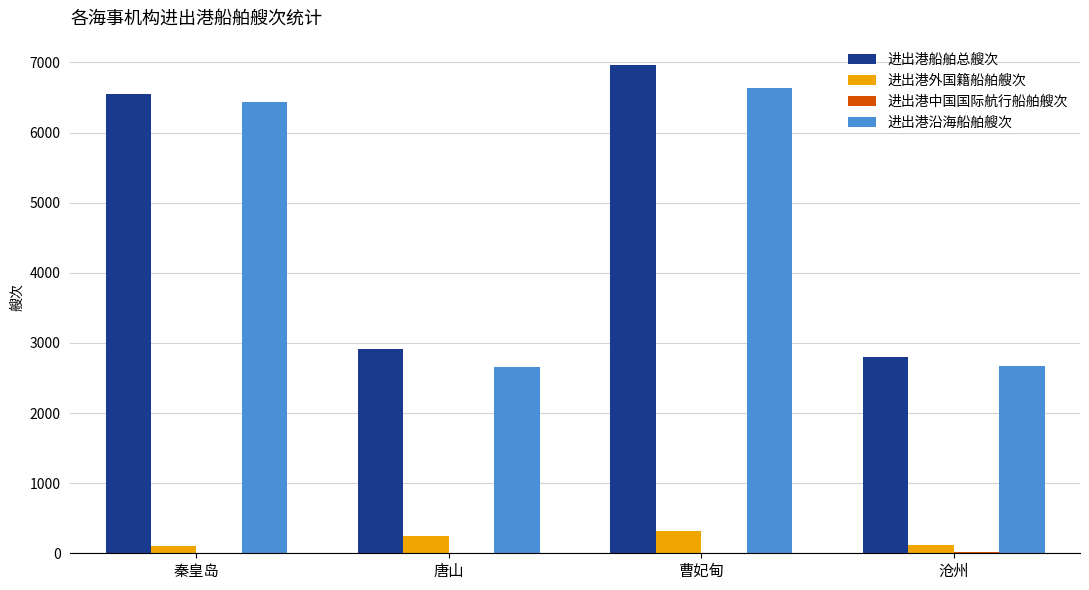

Is it true that 进出港沿海船舶艘次 equals 2660 at 唐山?

True